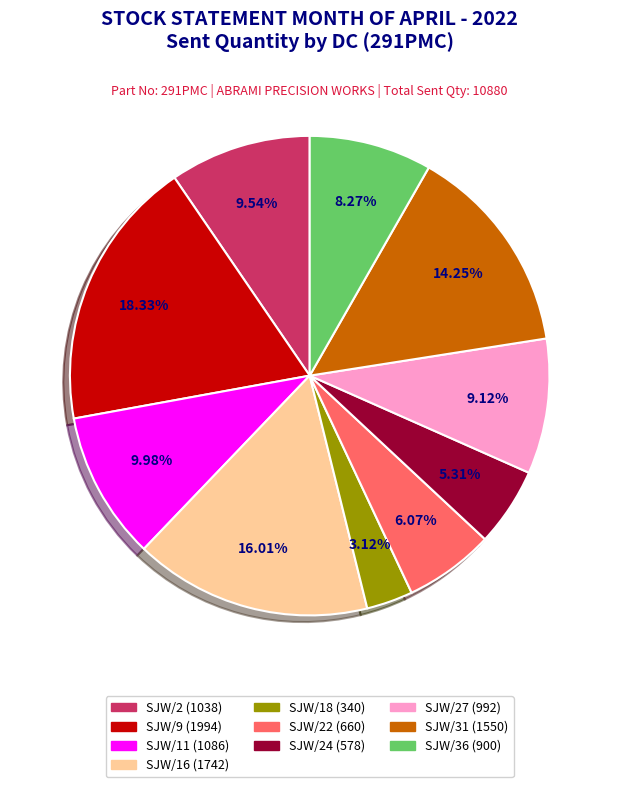

Does any single category account for the majority?

No